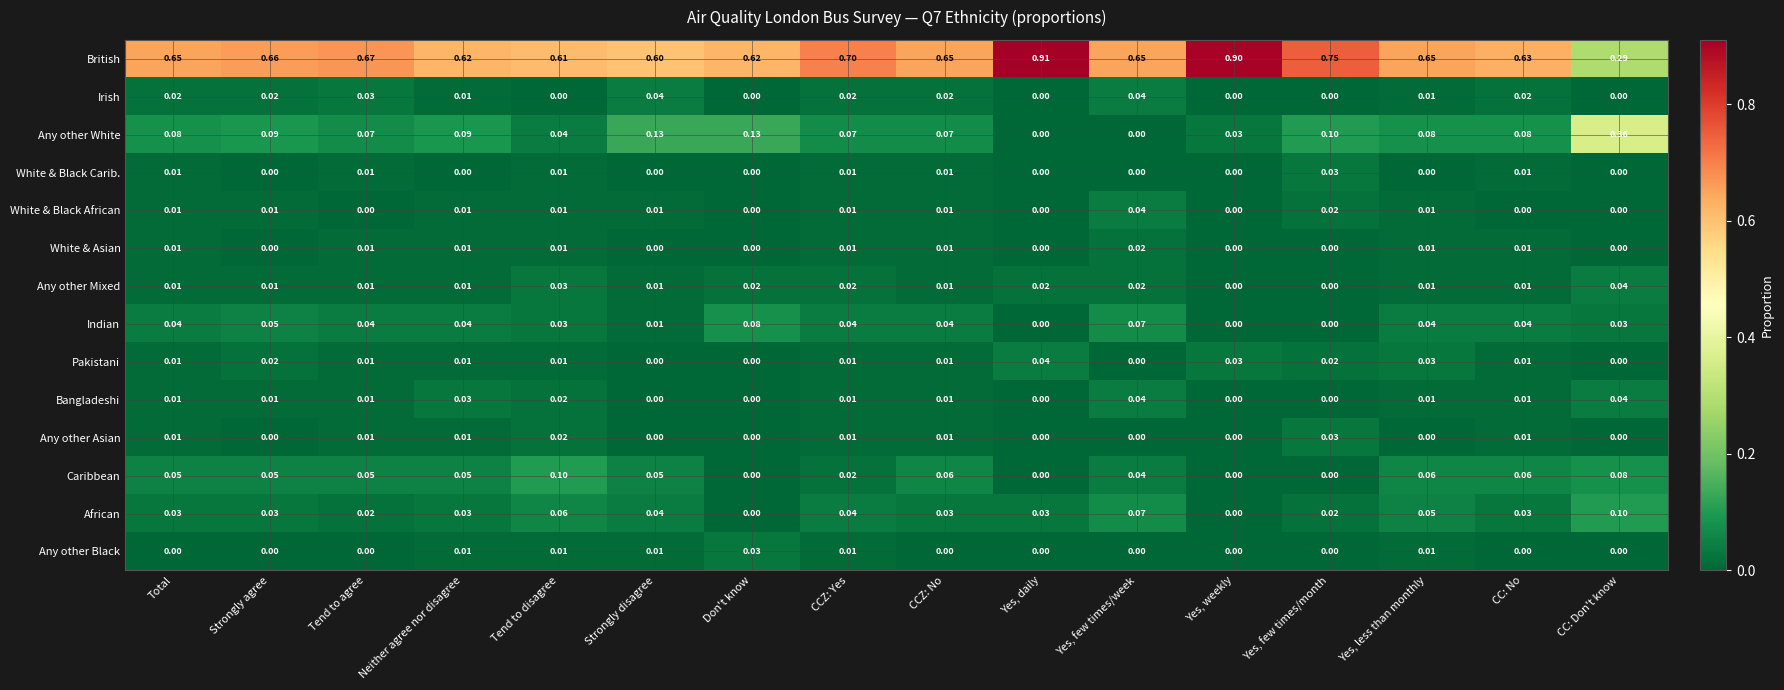

At how many categories does at least one series exceed 0?

16